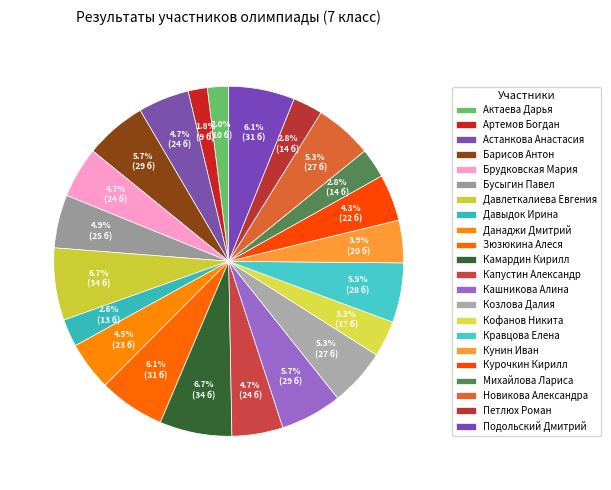

Is there a majority slice in this chart?

No